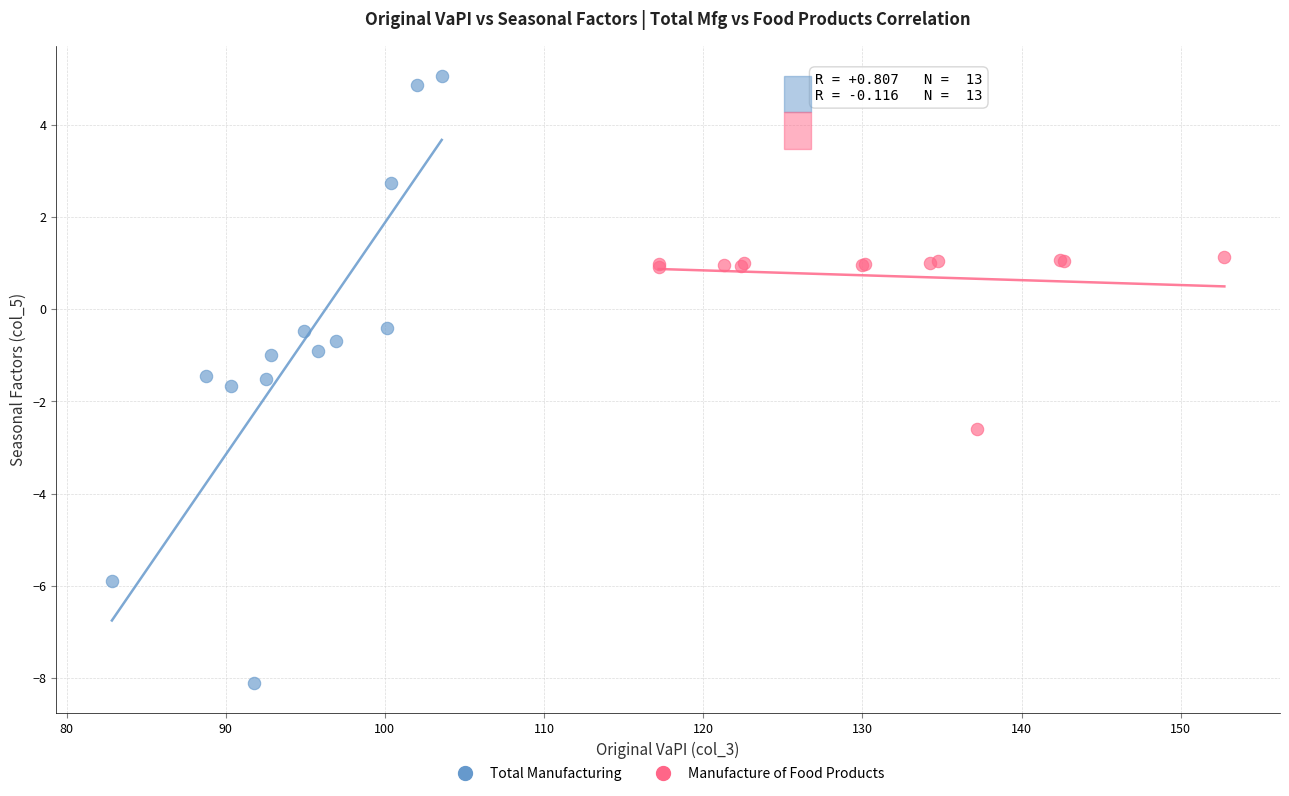

What are all the series names shown in the legend?

Total Manufacturing, Manufacture of Food Products